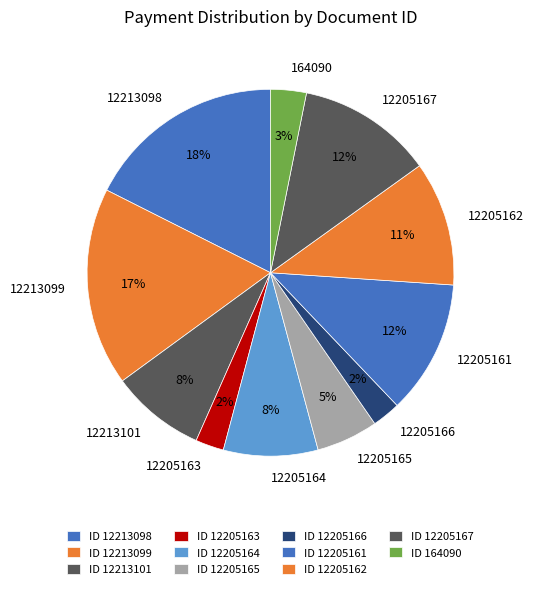

The 12213099 slice represents 7% of the pie. True or false?

False